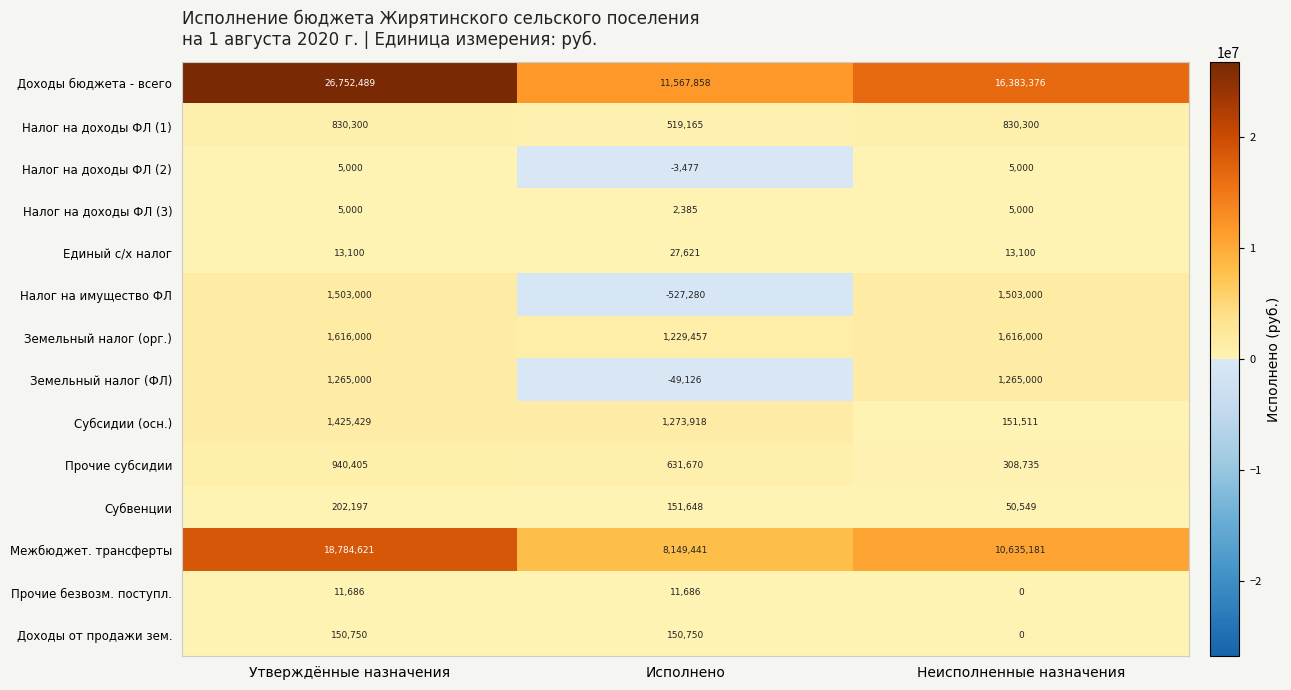

What is the difference between the maximum and minimum values in the Субвенции series?

151648